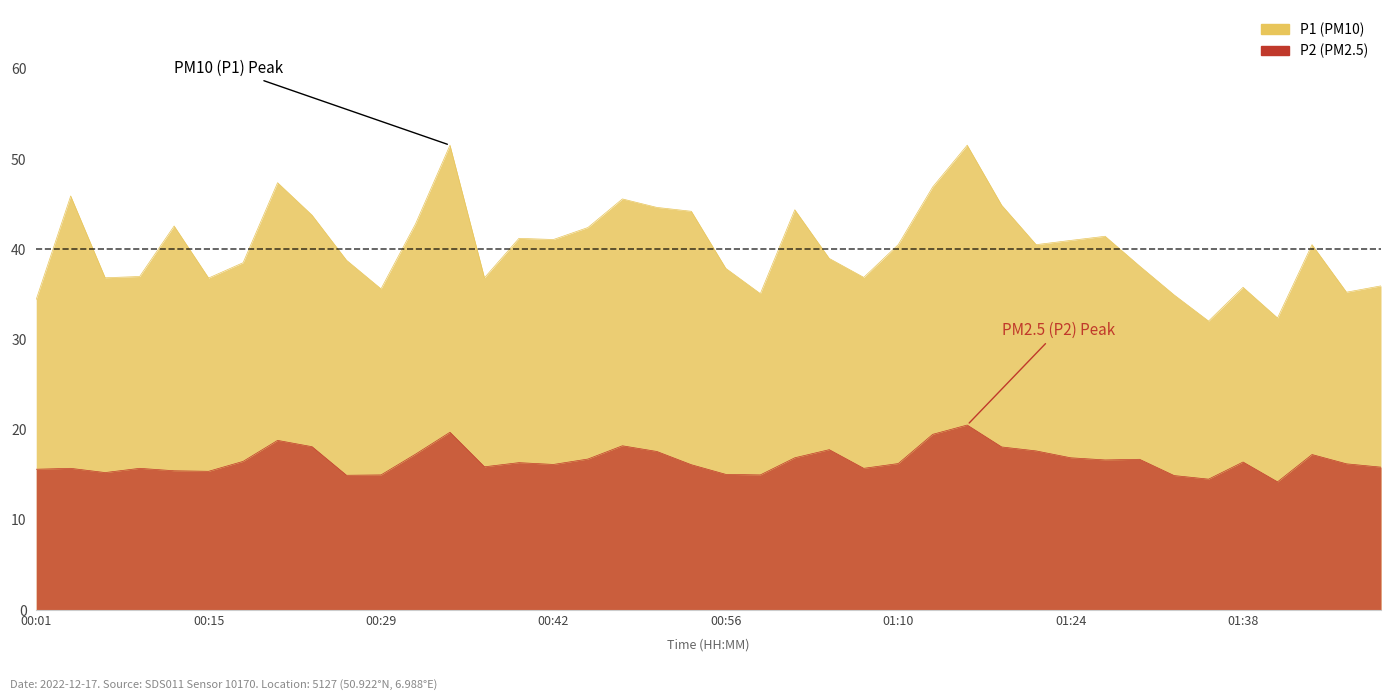

The P2 series shows 16.6 at 01:27. True or false?

True